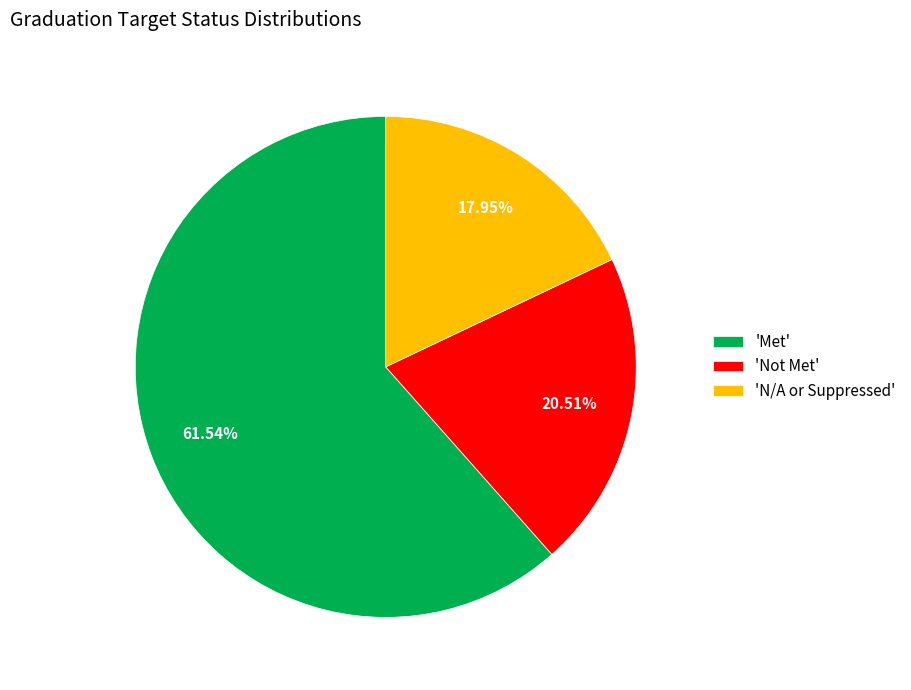

Does any single category account for the majority?

Yes